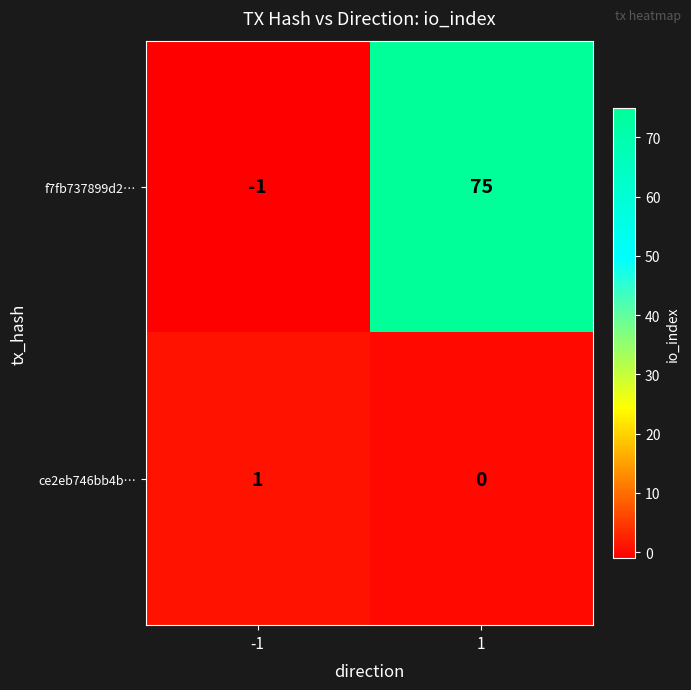

Which series changed the most between -1 and 1?

f7fb737899d2…